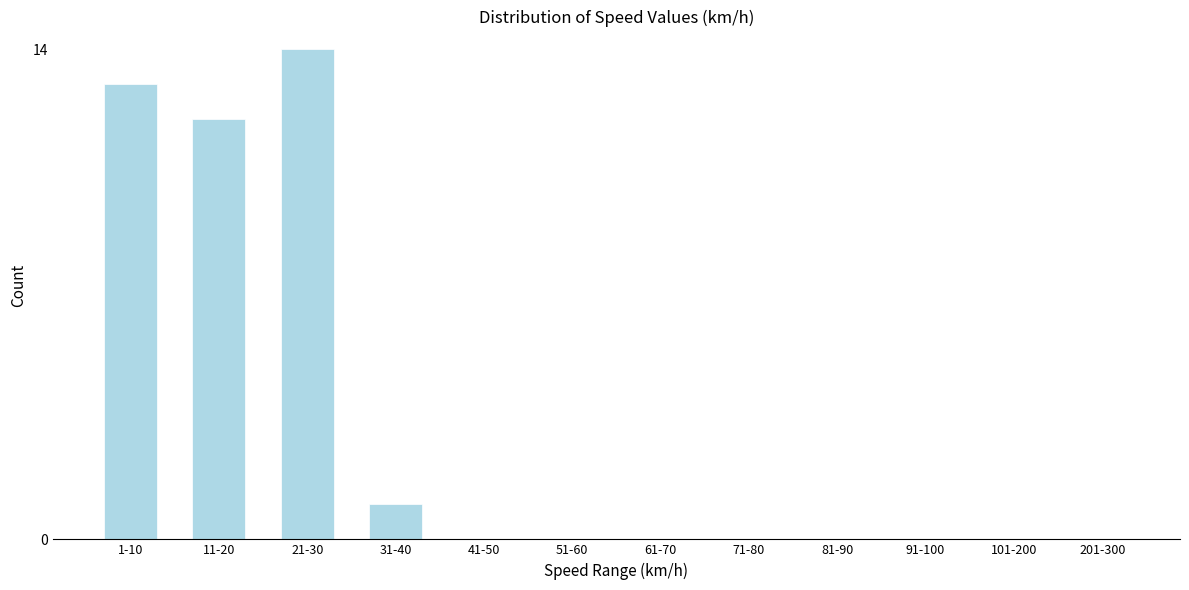

Reading left to right, list all the values displayed in this chart.

1-10=13	11-20=12	21-30=14	31-40=1	41-50=0	51-60=0	61-70=0	71-80=0	81-90=0	91-100=0	101-200=0	201-300=0